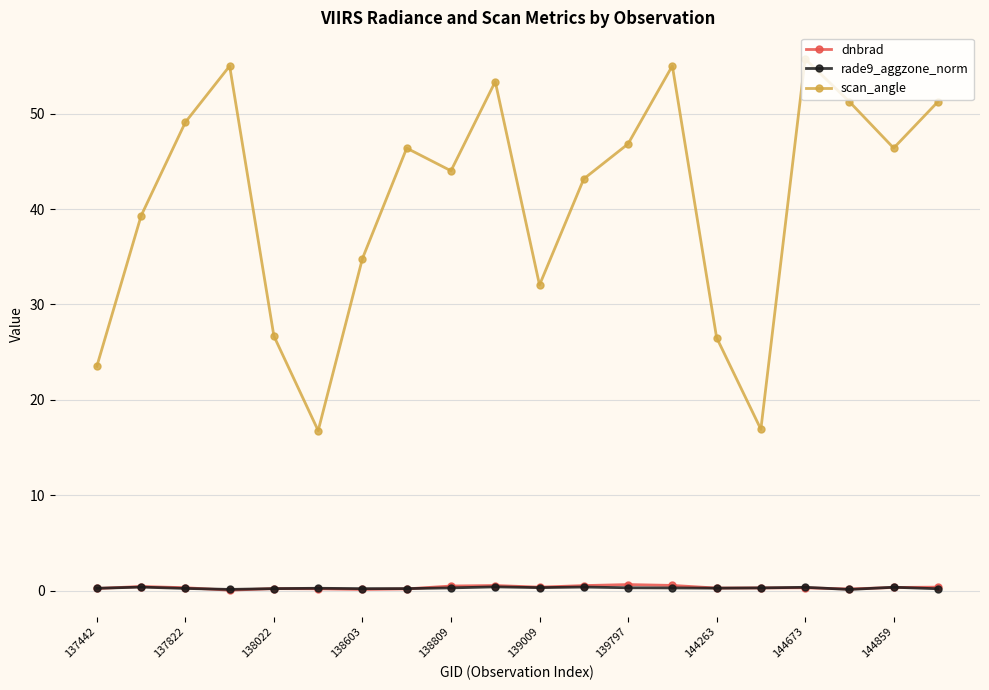

Which series has the largest total across all categories?

scan_angle